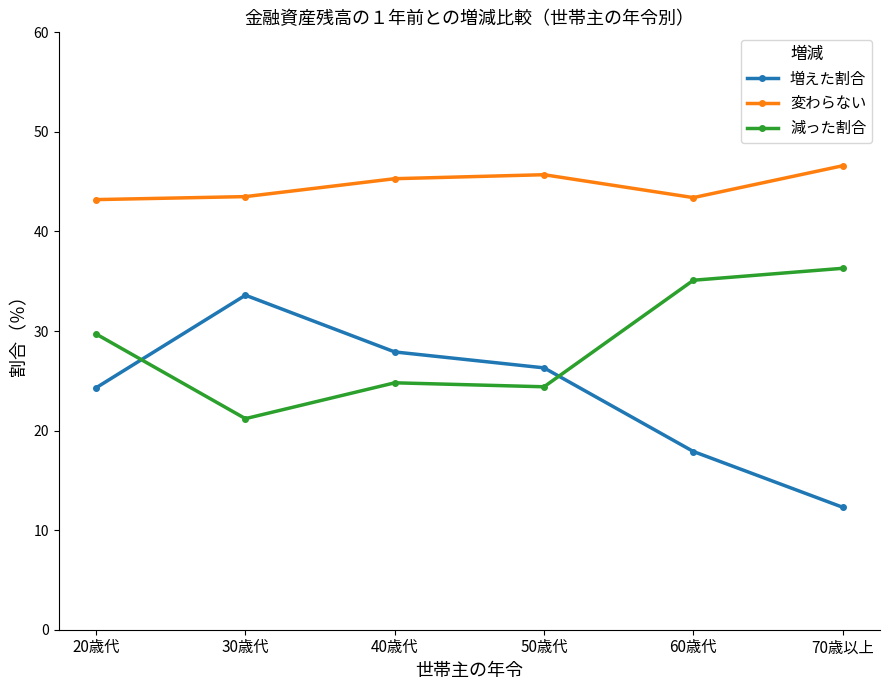

What are all the series names shown in the legend?

増えた割合, 変わらない, 減った割合